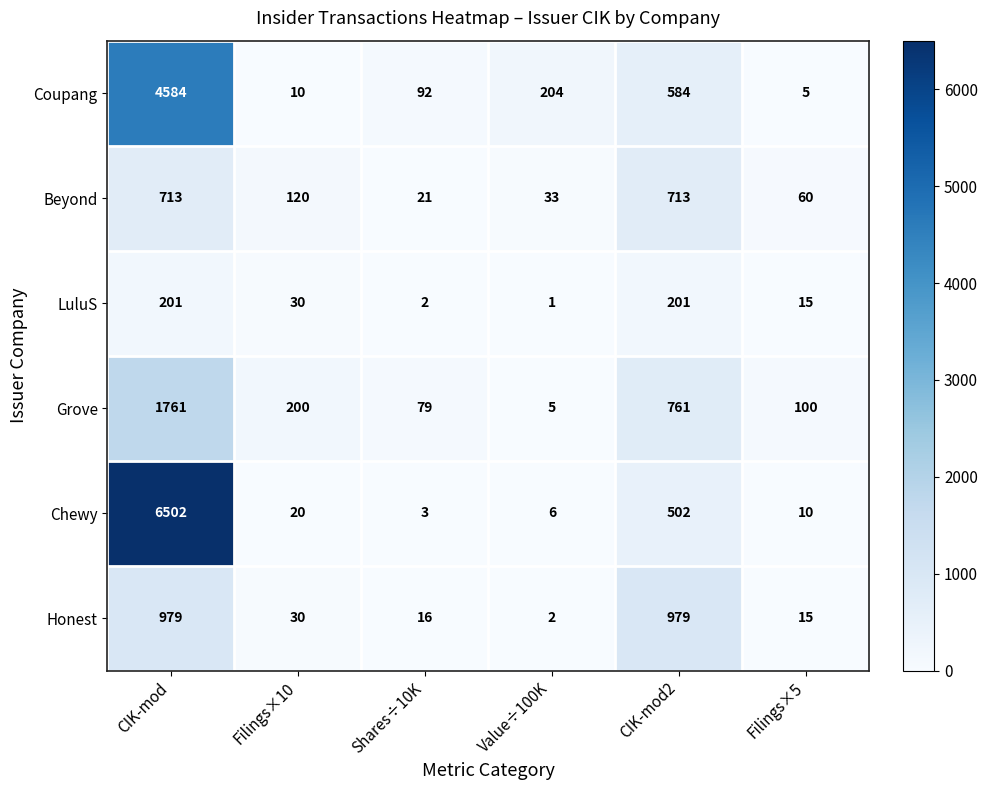

What is the total value across all series at Value÷100K?

251